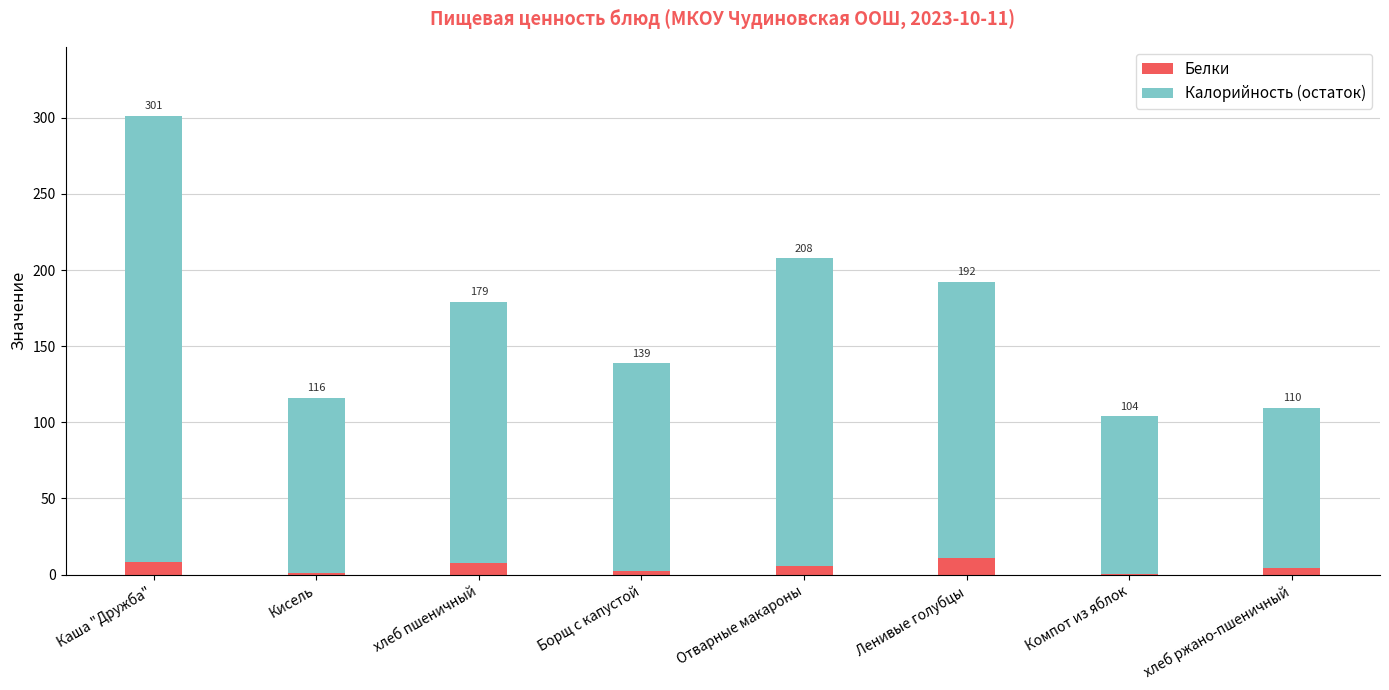

What are all the series names shown in the legend?

Белки, Калорийность (остаток)